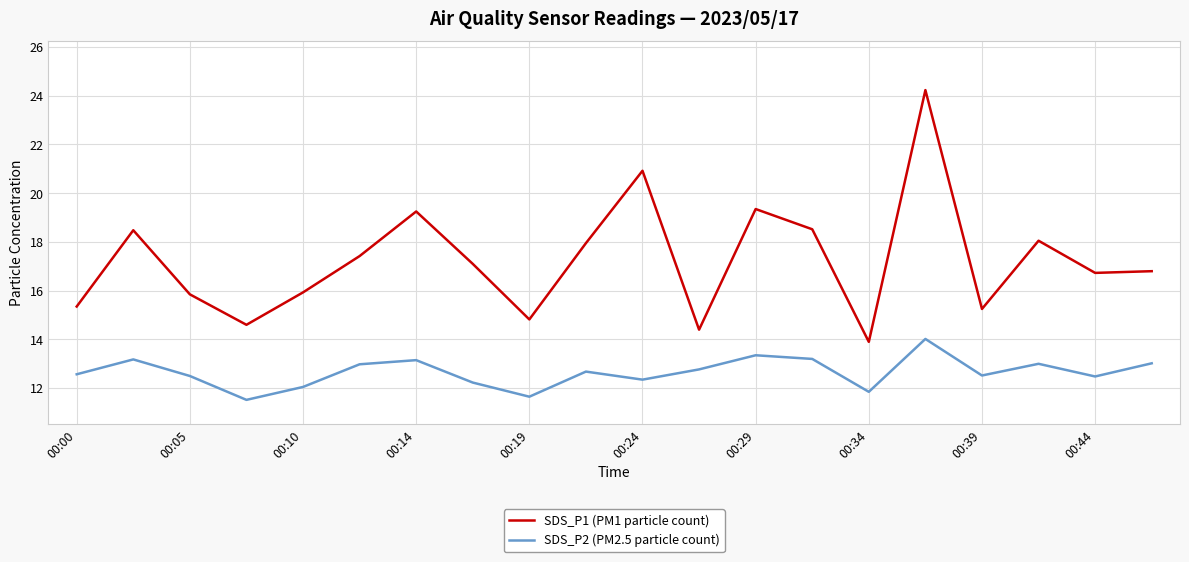

Which series has the widest spread of values?

SDS_P1 (PM1 particle count)